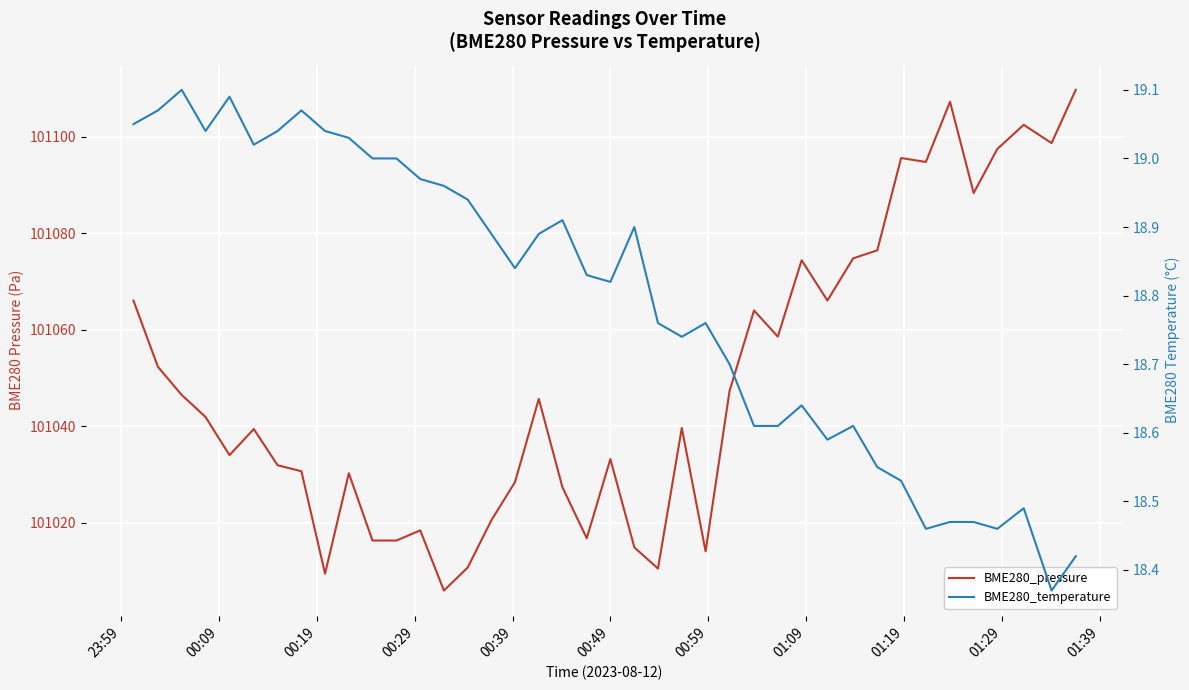

At how many categories does at least one series exceed 16038?

40